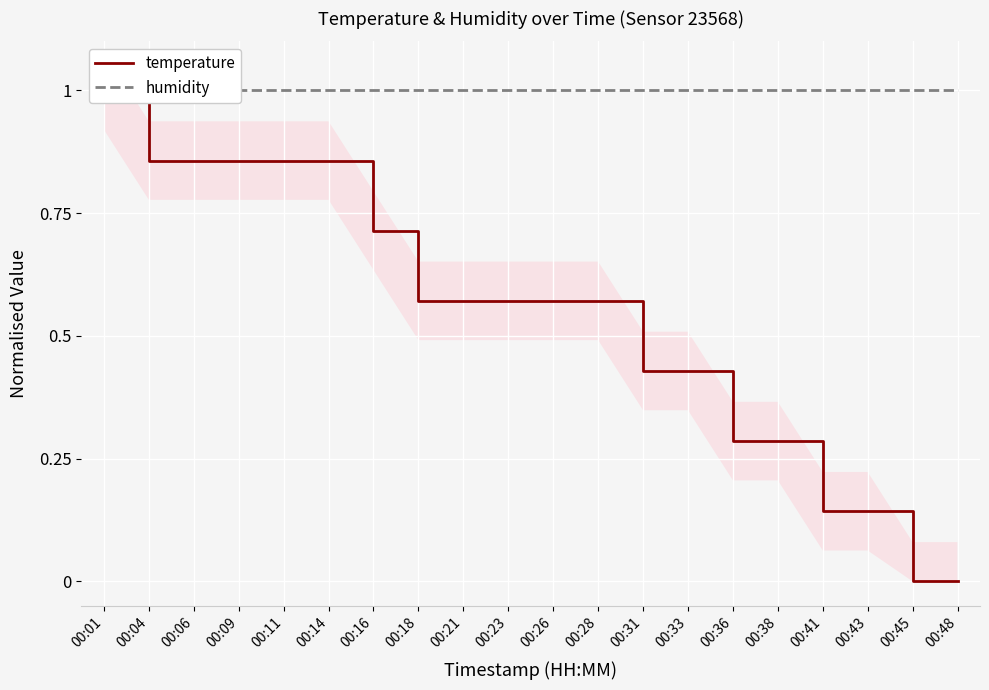

True or false: temperature and humidity intersect in this chart.

False